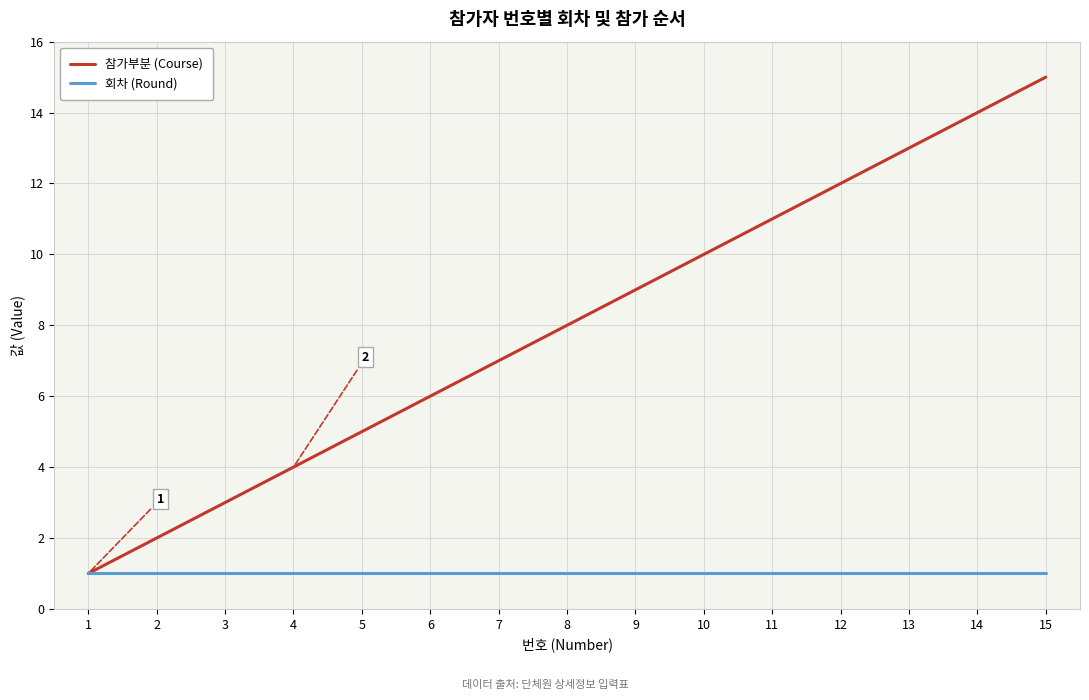

Which series changed the most between 12 and 15?

참가부분 (Course)